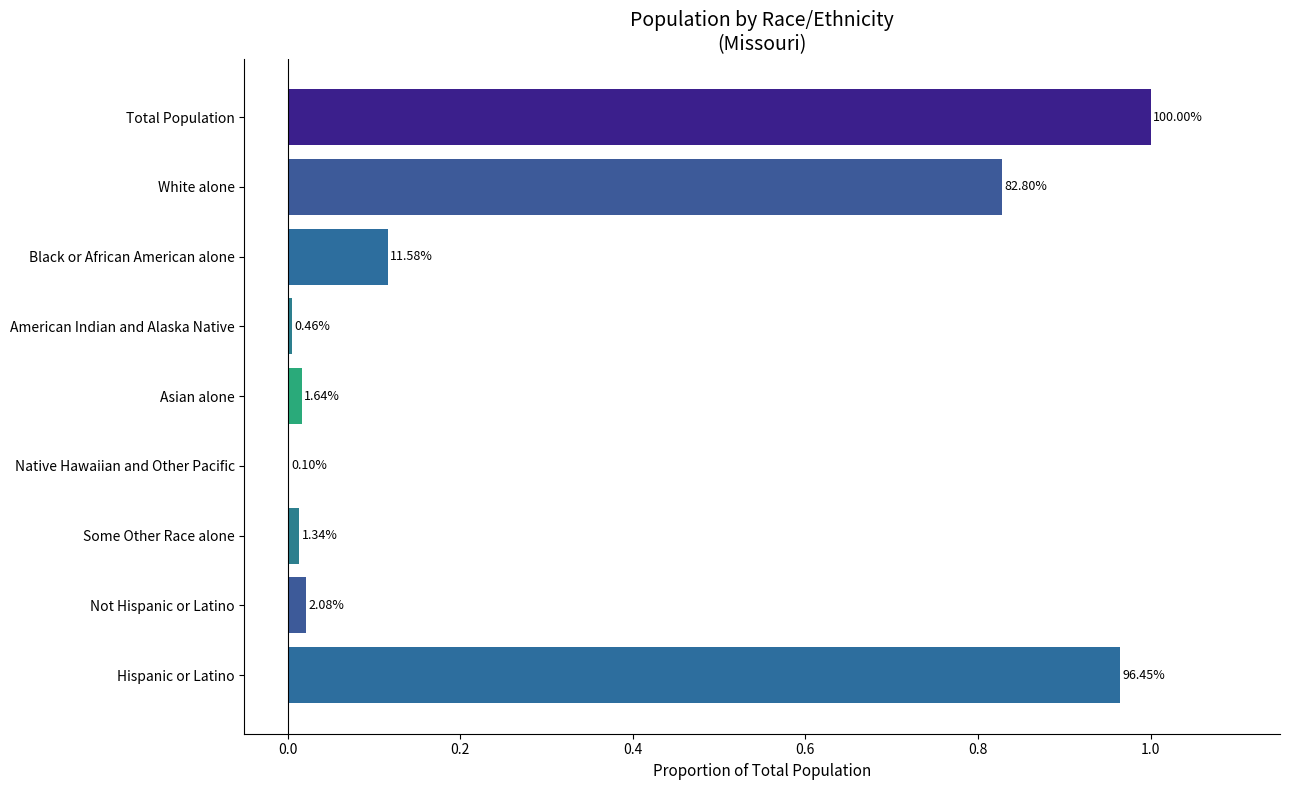

Are the bars horizontal?

Yes